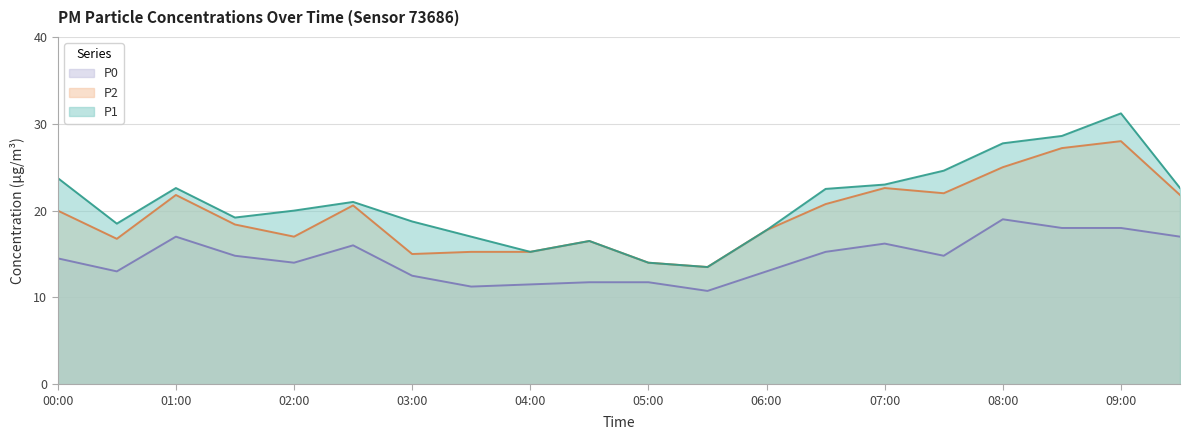

Reading left to right, extract all data points from this chart.

P1: 23.8	18.5	22.6	19.2	20.0	21.0	18.8	17.0	15.2	16.5	14.0	13.5	17.8	22.5	23.0	24.6	27.8	28.6	31.2	22.6
P2: 20.0	16.8	21.8	18.4	17.0	20.6	15.0	15.2	15.2	16.5	14.0	13.5	17.8	20.8	22.6	22.0	25.0	27.2	28.0	21.8
P0: 14.5	13.0	17.0	14.8	14.0	16.0	12.5	11.2	11.5	11.8	11.8	10.8	13.0	15.2	16.2	14.8	19.0	18.0	18.0	17.0